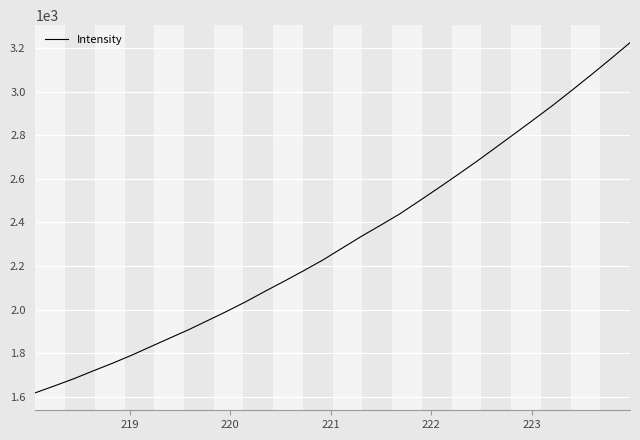

What is the difference between the maximum and minimum values?

1605.5